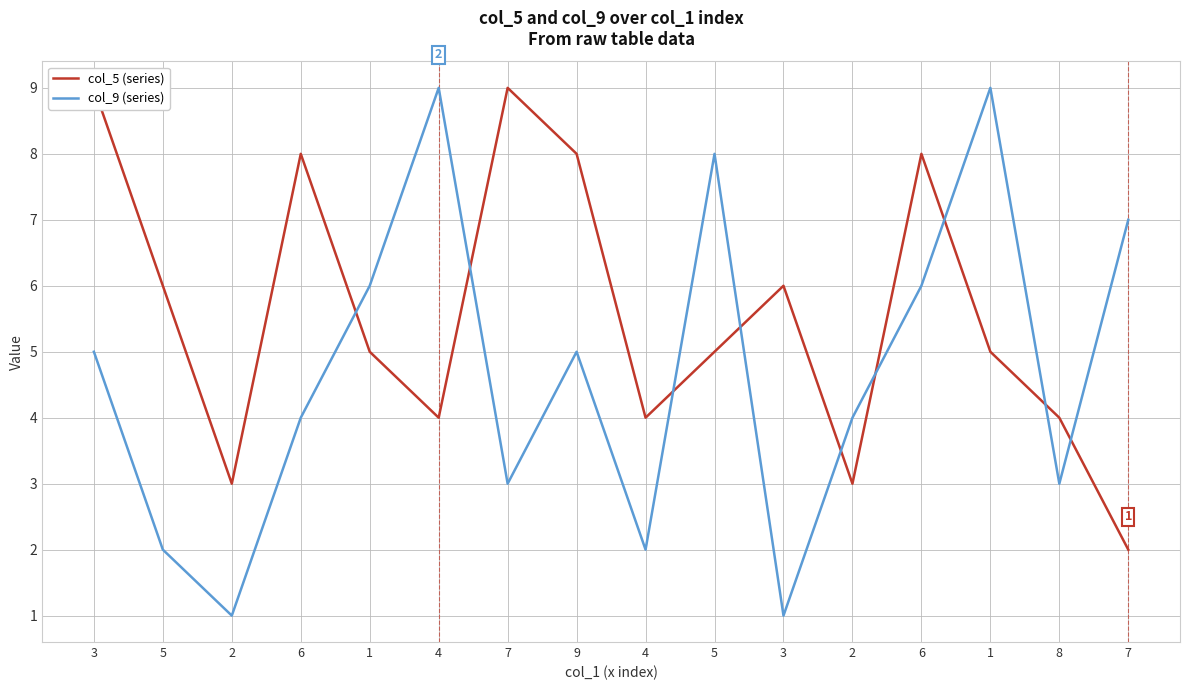

What is the label of the 14th point from the left?

1